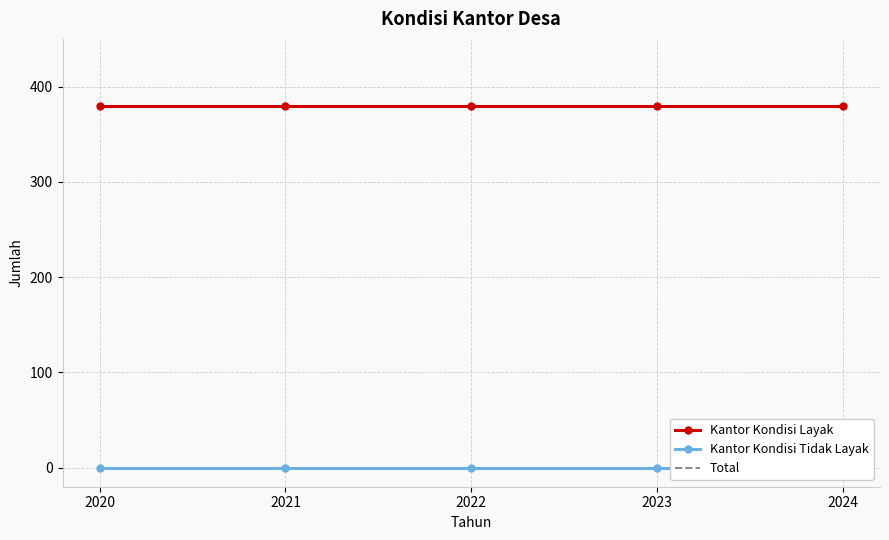

What is the sum of all Total values?

1900